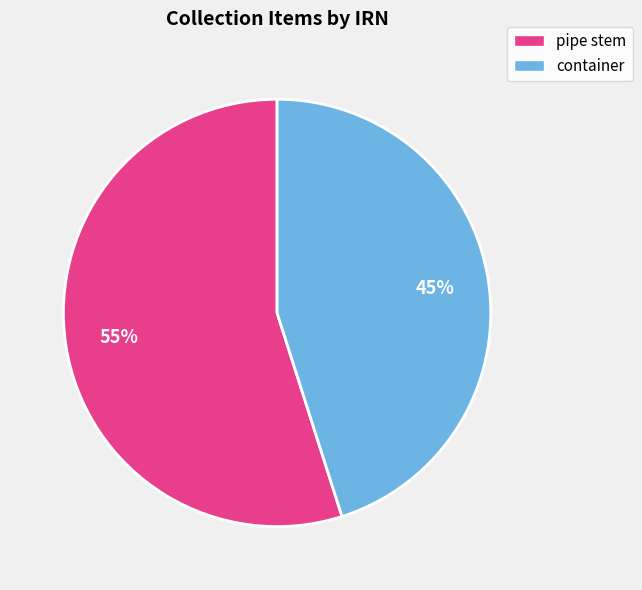

True or false: pipe stem accounts for 55% of the total.

True